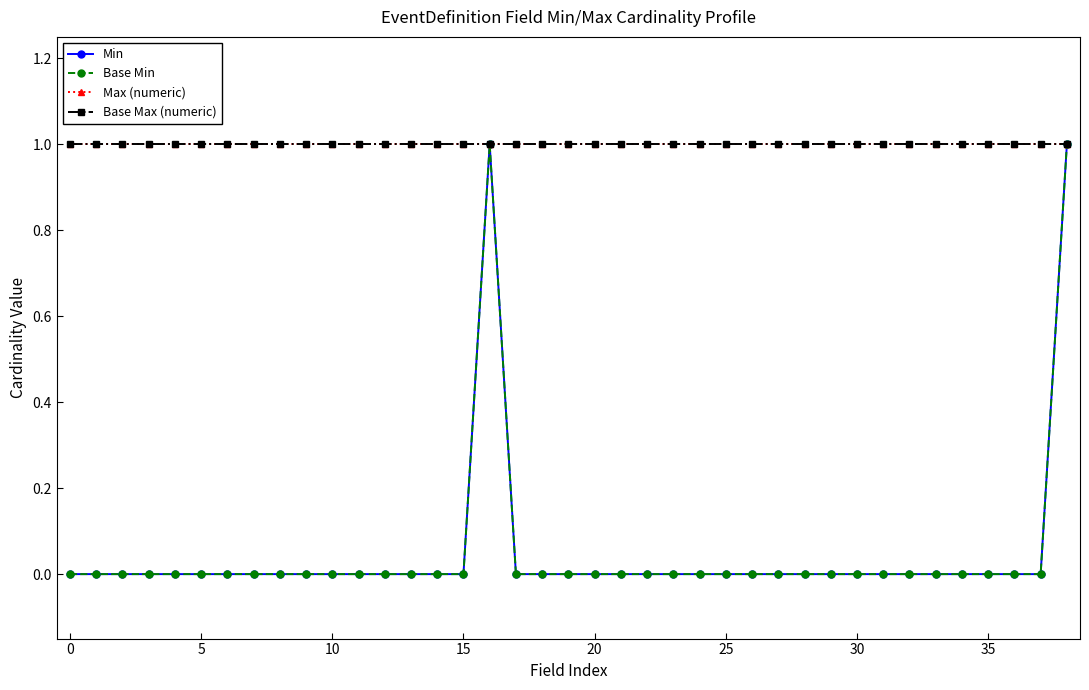

Does the chart have visible grid lines?

No